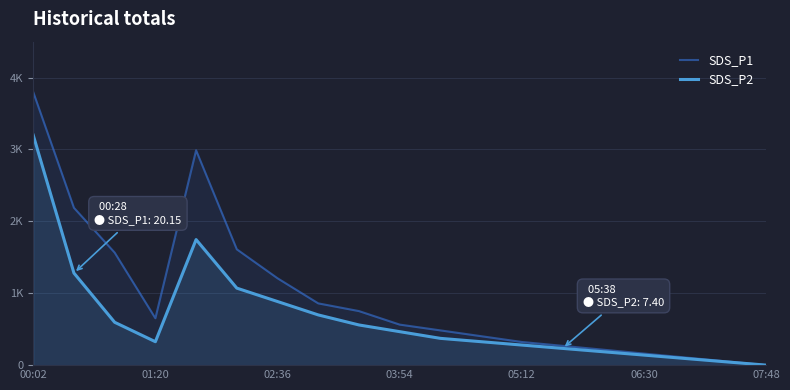

What is the average value of the SDS_P2 series?

658.2